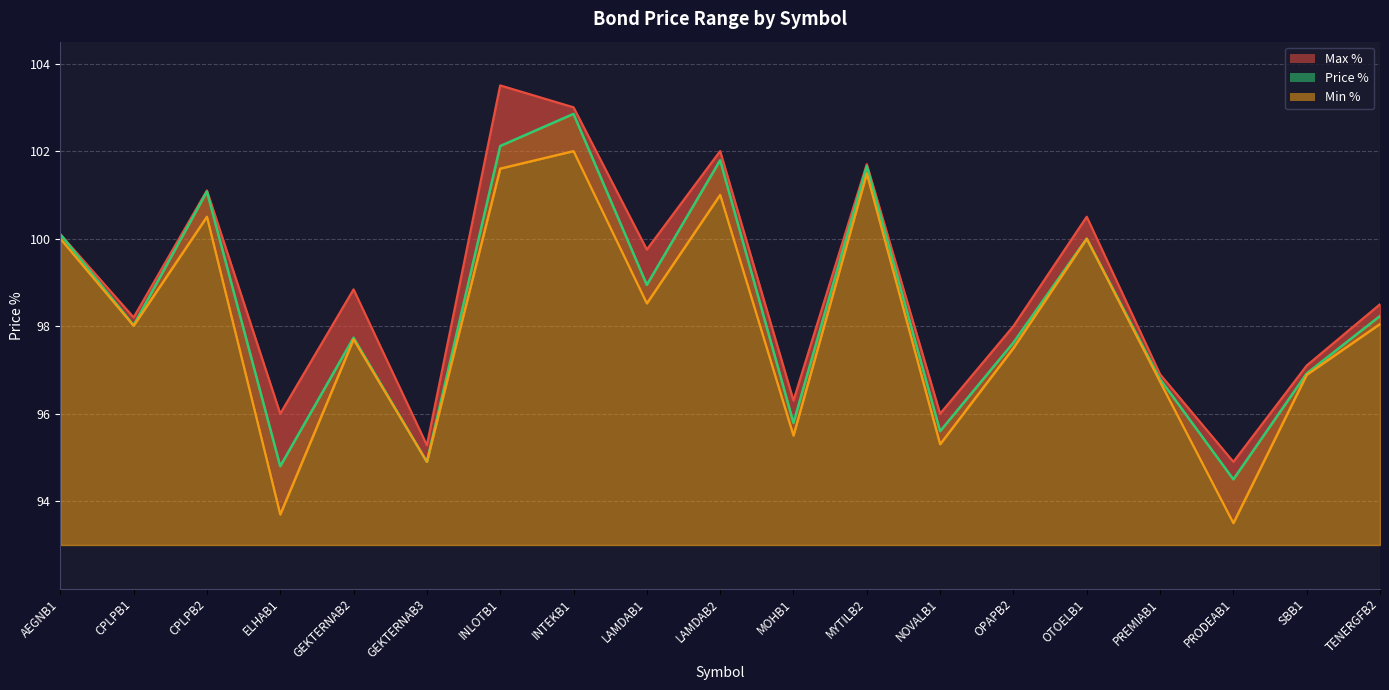

What is the difference between the highest and lowest values at NOVALB1?

0.7